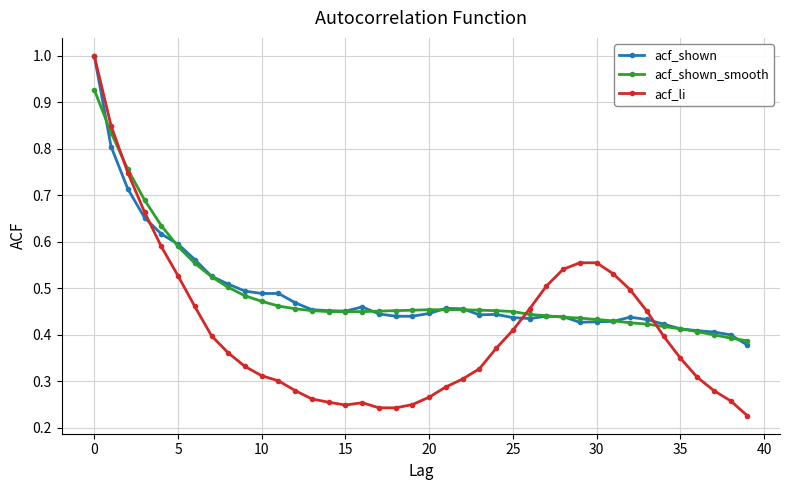

At how many categories does at least one series exceed 0?

40